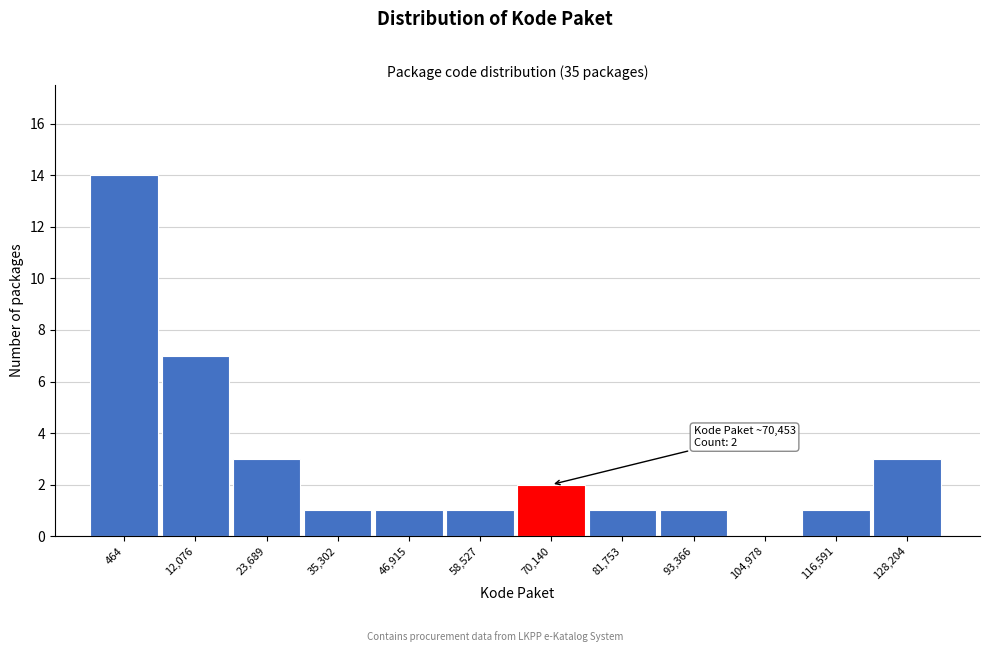

Reading left to right, transcribe all the data shown in this chart.

464=14	12,076=7	23,689=3	35,302=1	46,915=1	58,527=1	70,140=2	81,753=1	93,366=1	104,978=0	116,591=1	128,204=3